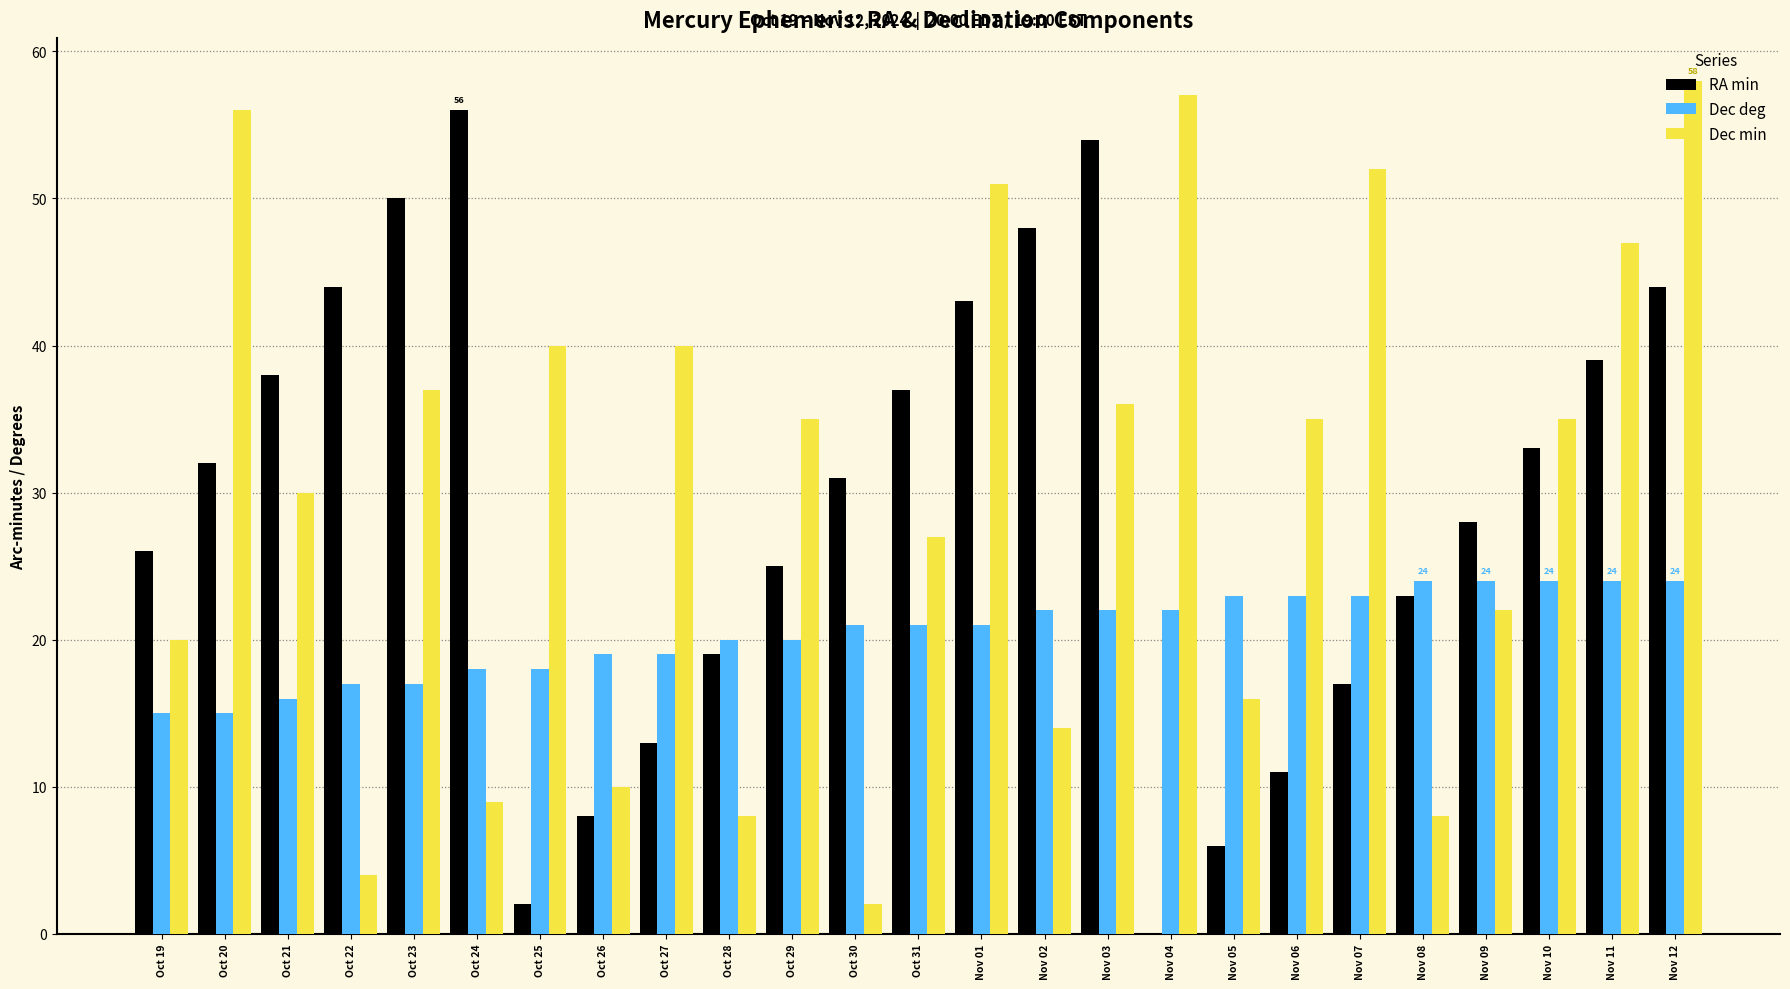

At which label does RA min reach its peak?

Oct 24